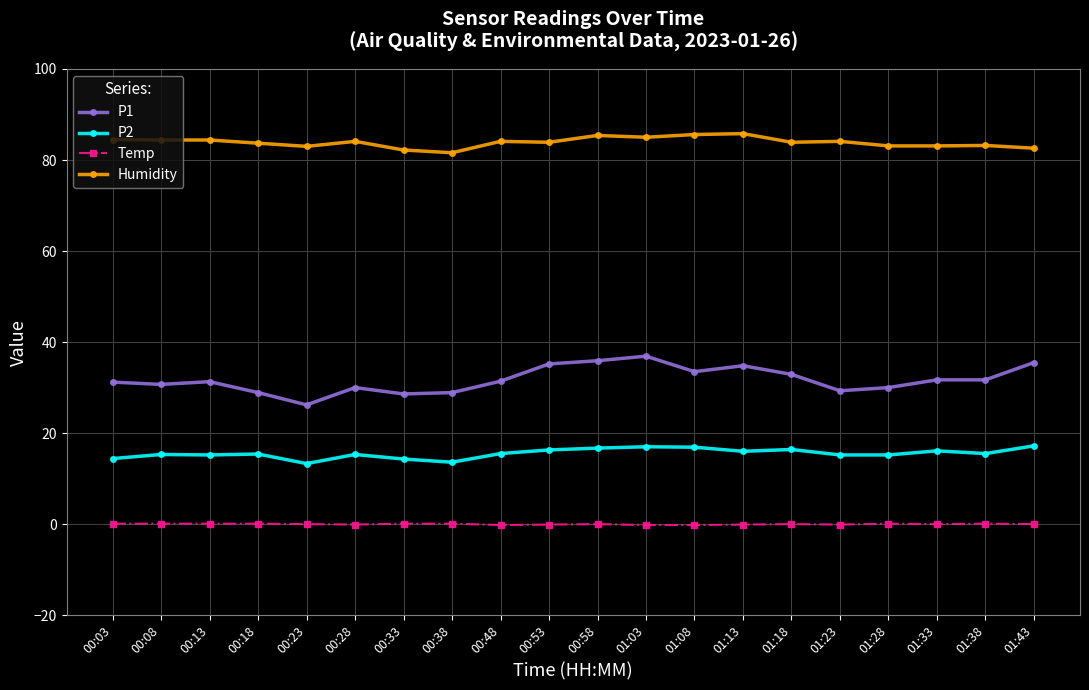

What are all the series names shown in the legend?

P1, P2, Temp, Humidity